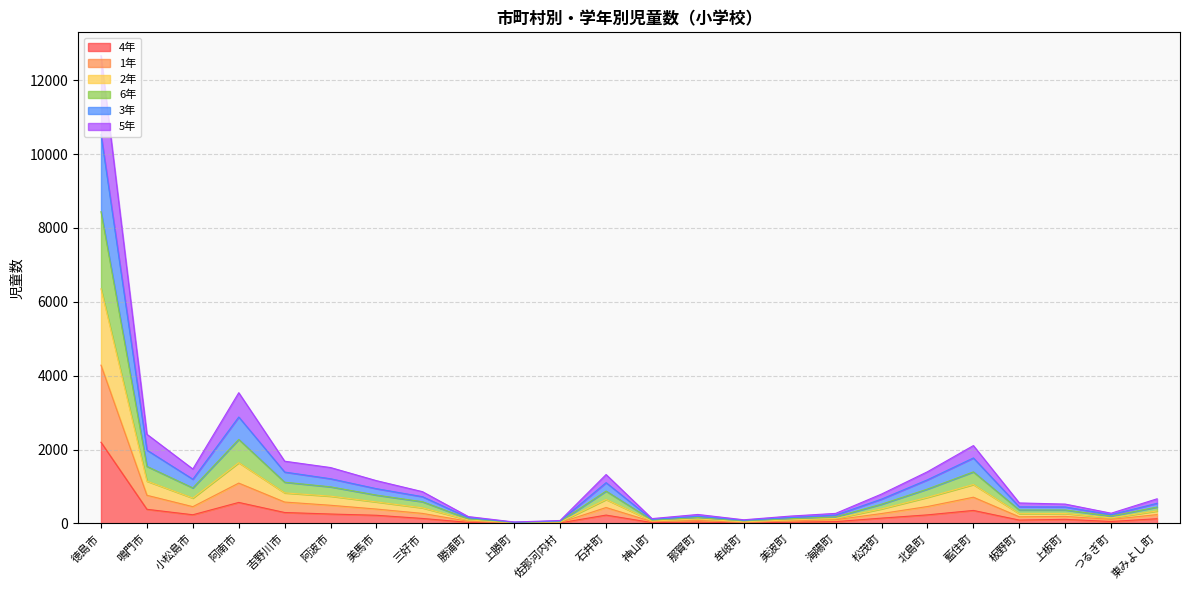

True or false: 3年 and 2年 intersect in this chart.

False